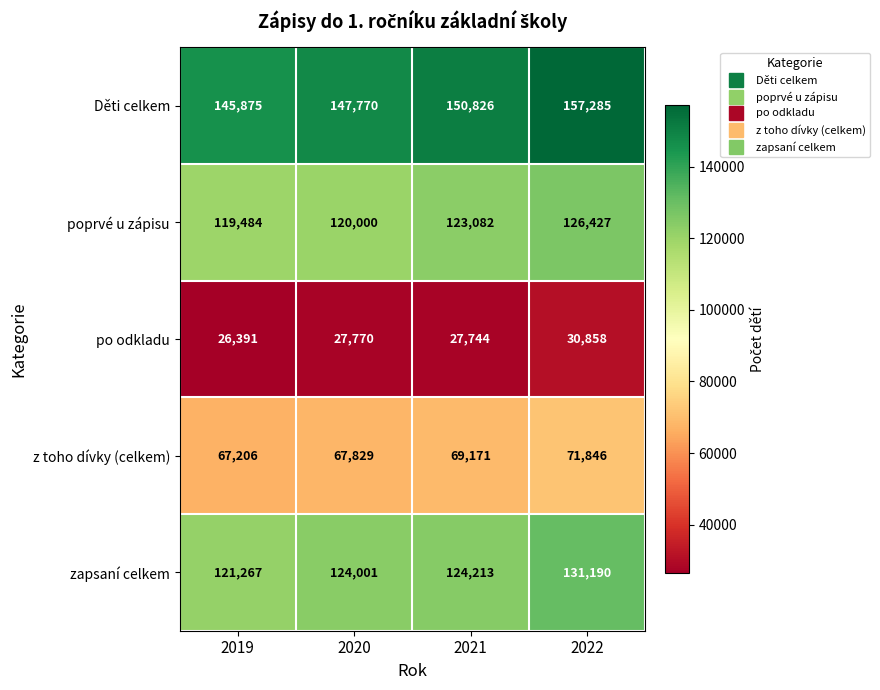

At which label is po odkladu closest to 28624?

2020